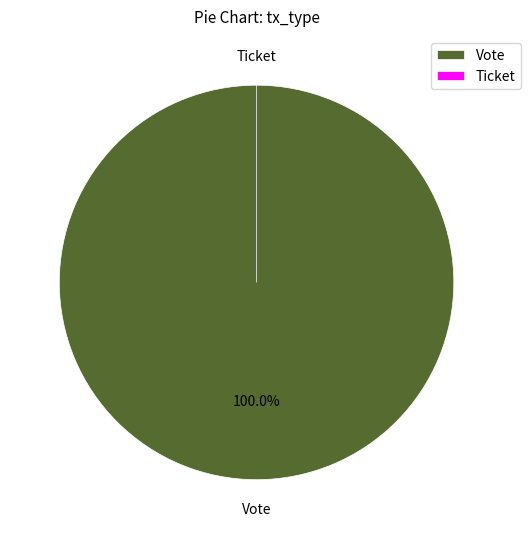

Combined, do Vote and Ticket account for over 50%?

Yes